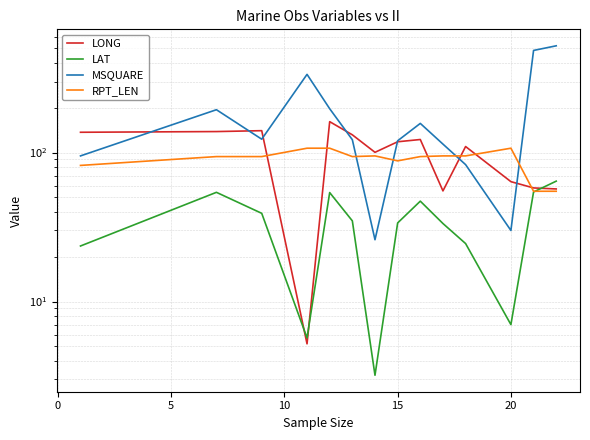

How many interior local peaks does the LONG series have?

4